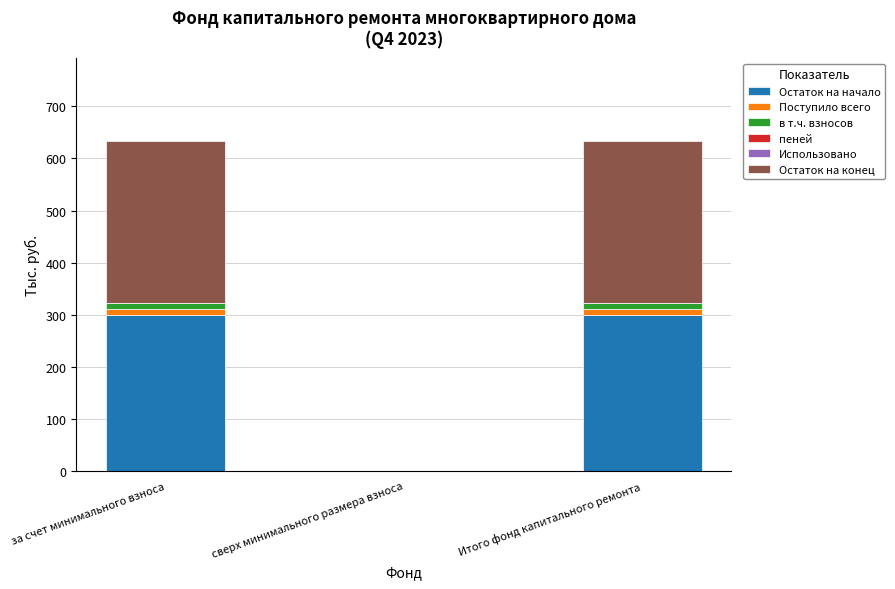

The value of Остаток на начало at Итого фонд капитального ремонта is 299.8. True or false?

True